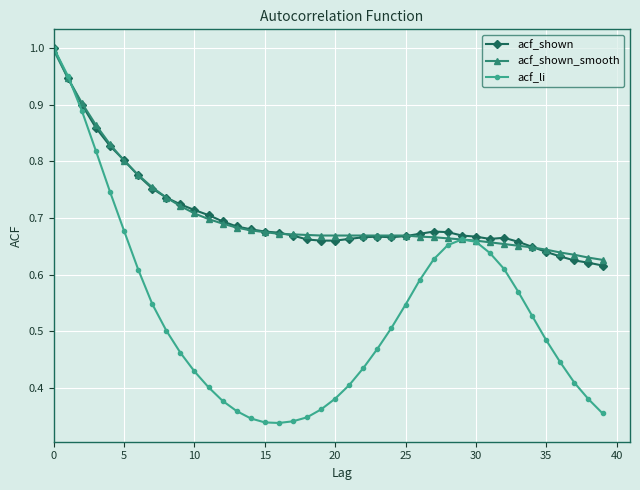

Which series has the largest range (max minus min)?

acf_li